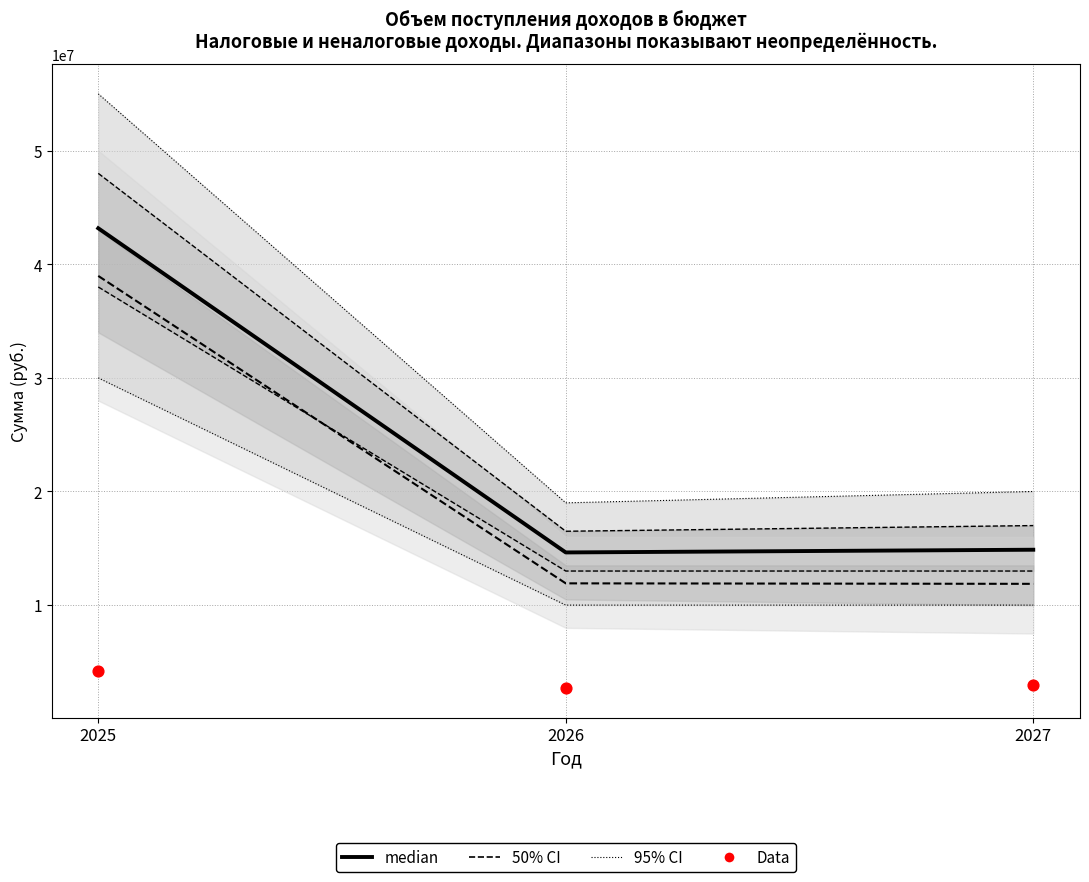

What is the total value across all series at 2026?

29271680.0